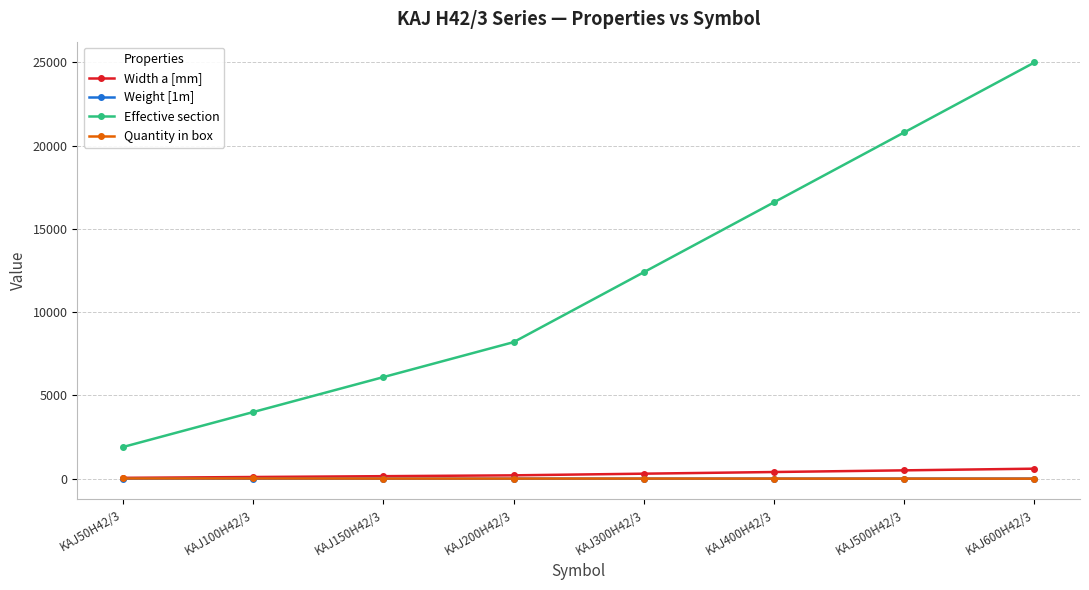

What is the difference between the Weight [1m] values at KAJ50H42/3 and KAJ500H42/3?

2.9